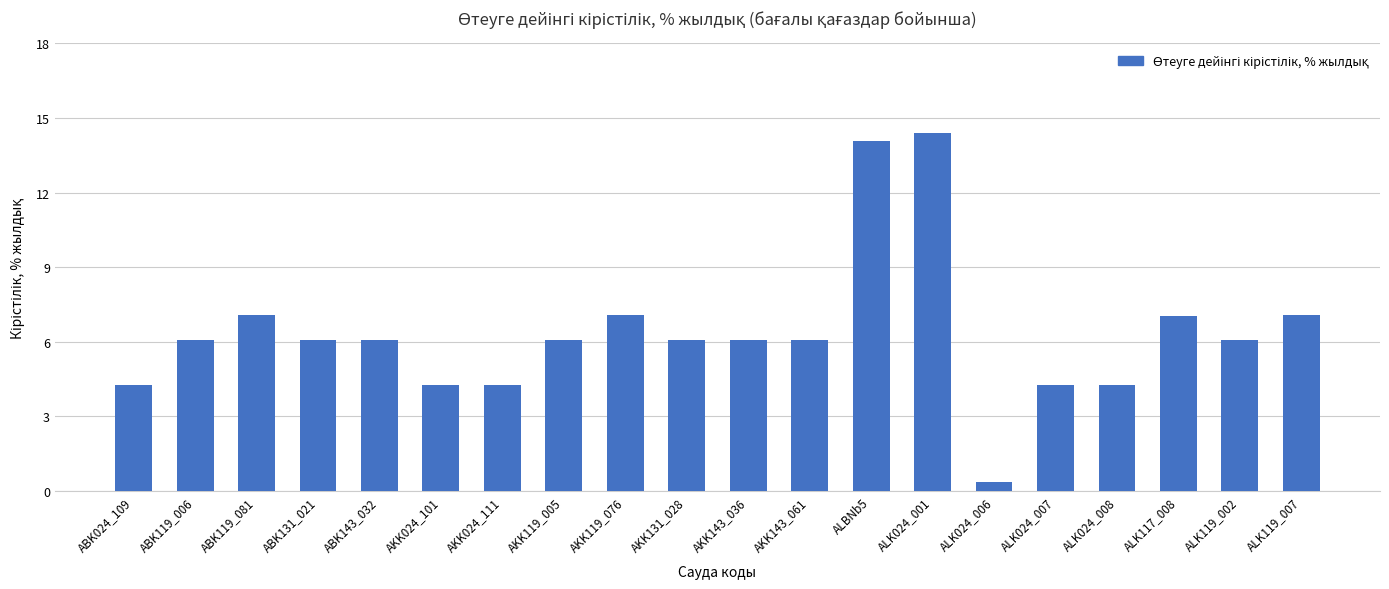

How many data points are above 6?

14